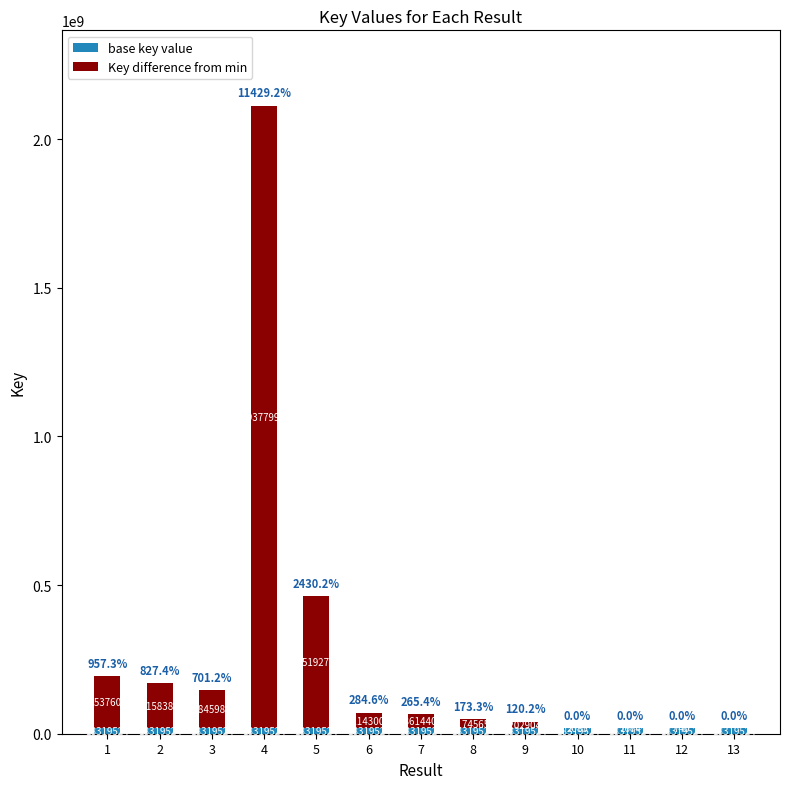

At which category is the sum across all series the highest?

4